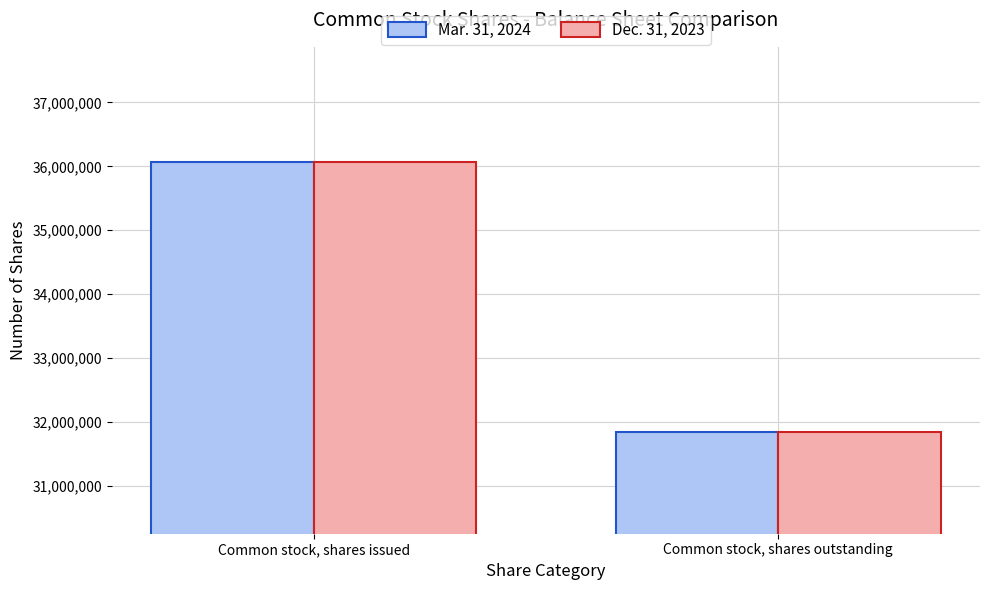

What are all the series names shown in the legend?

Mar. 31, 2024, Dec. 31, 2023